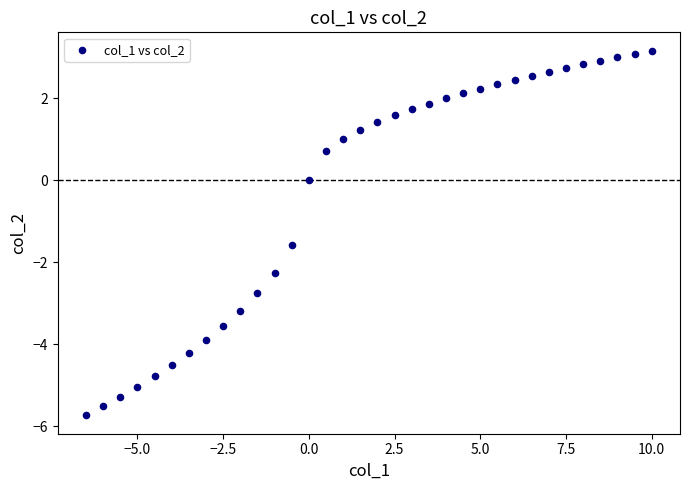

What Y value in the scatter plot is closest to -1?

-1.6